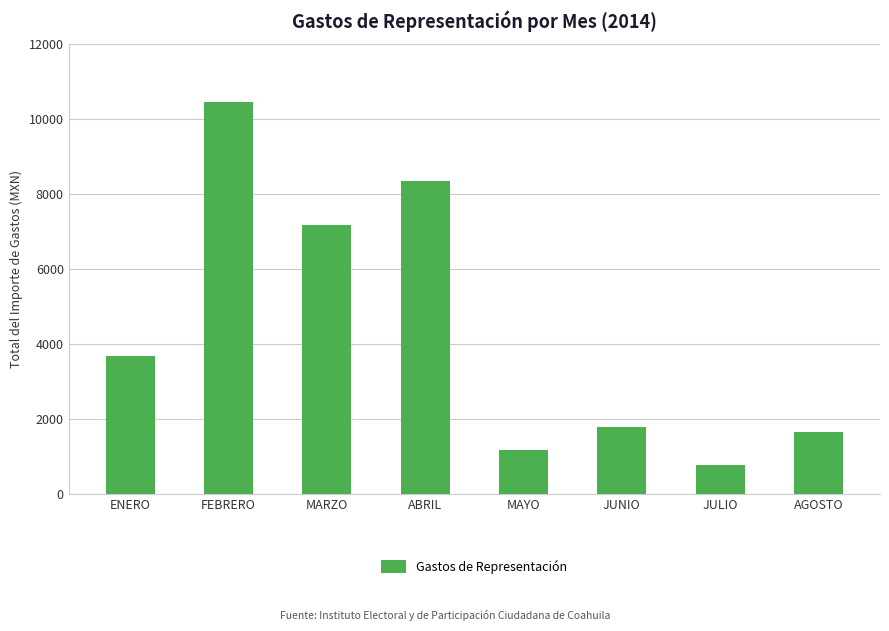

What is the approximate value at JUNIO?

1785.2